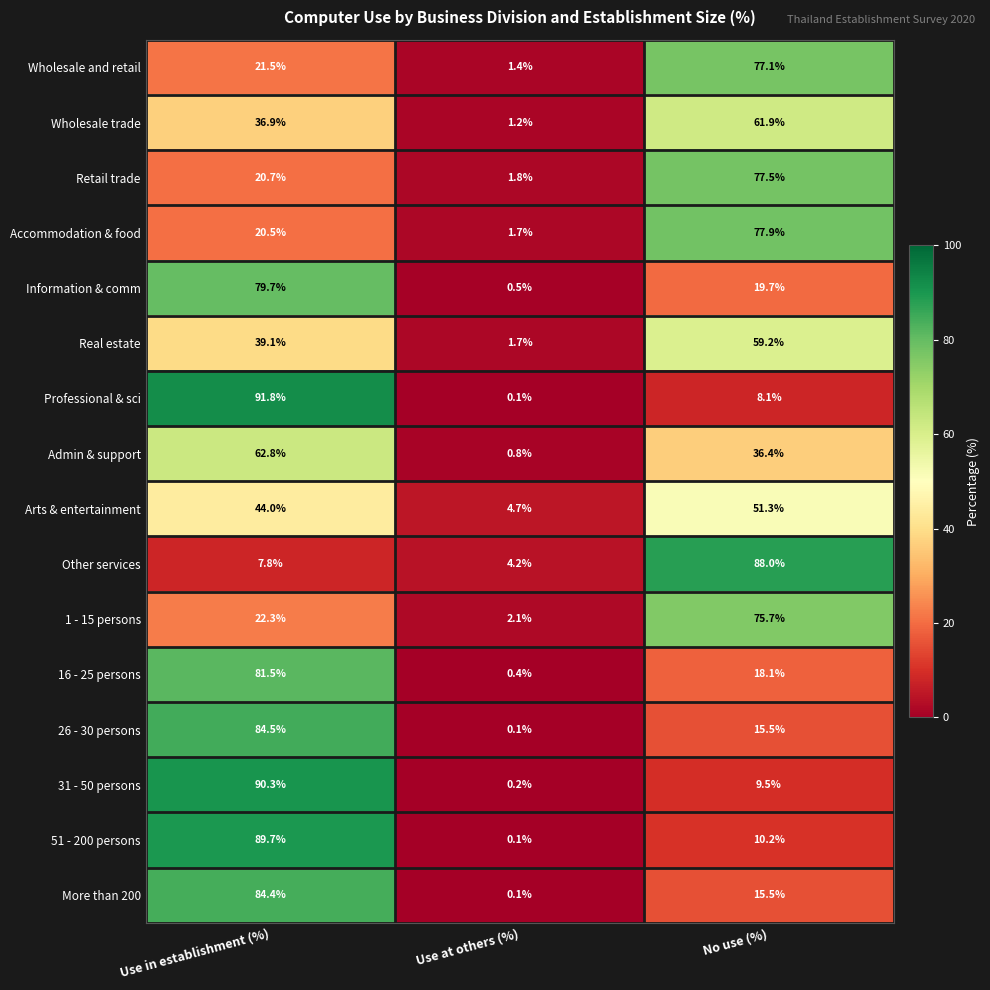

Which series has the widest spread of values?

Professional & sci